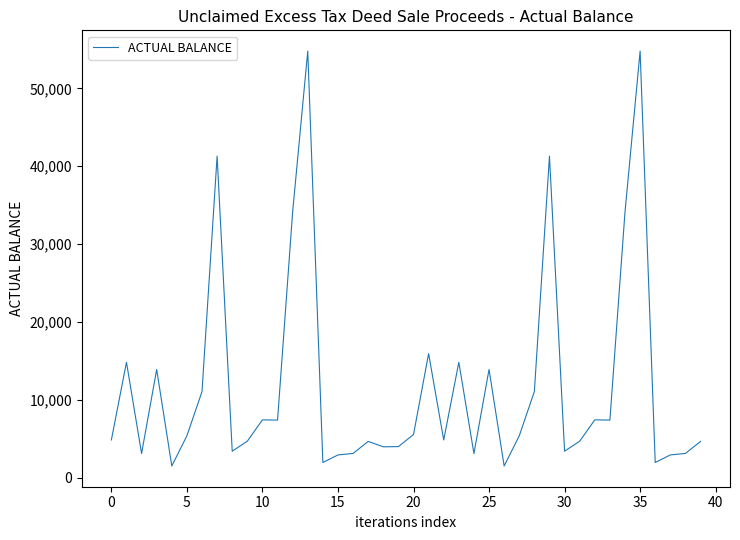

Count the number of data series in this chart.

1